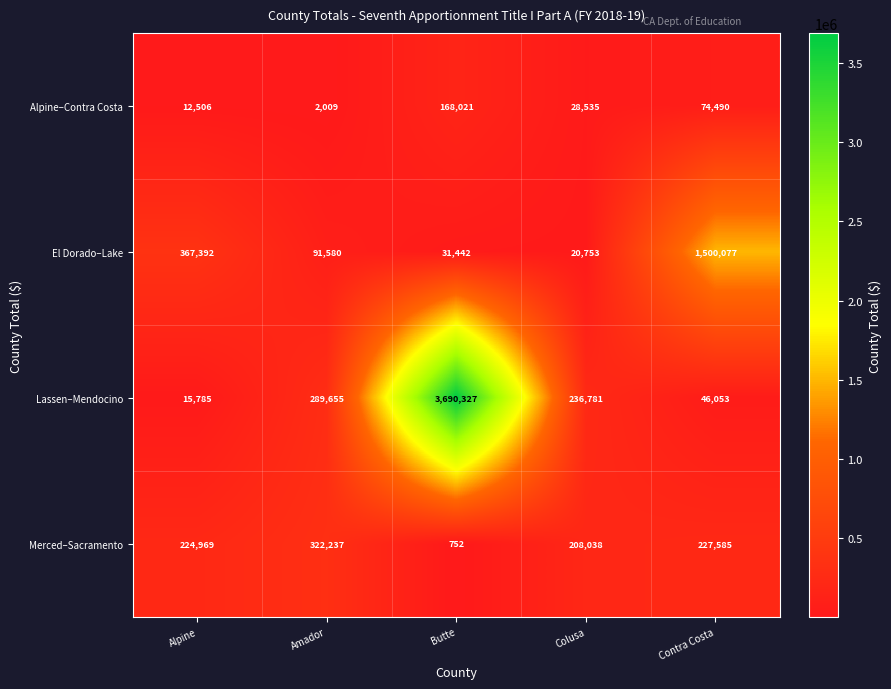

Which series has the largest range (max minus min)?

Lassen–Mendocino